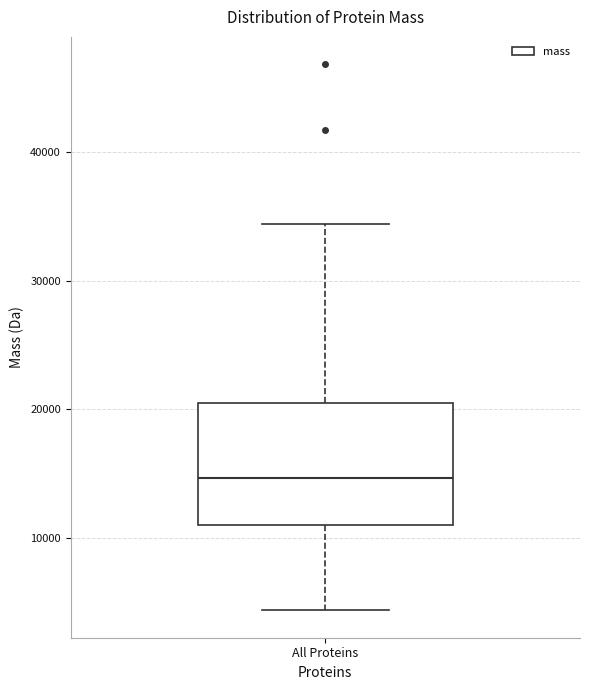

Transcribe this box plot: give where the median line is, the range the box spans, and where the two whiskers end, as read against the y-axis. The values are not printed on the chart, so give them approximately, as read against the axis.

median 15000, box 11000 to 21000, whiskers 4000 to 34000